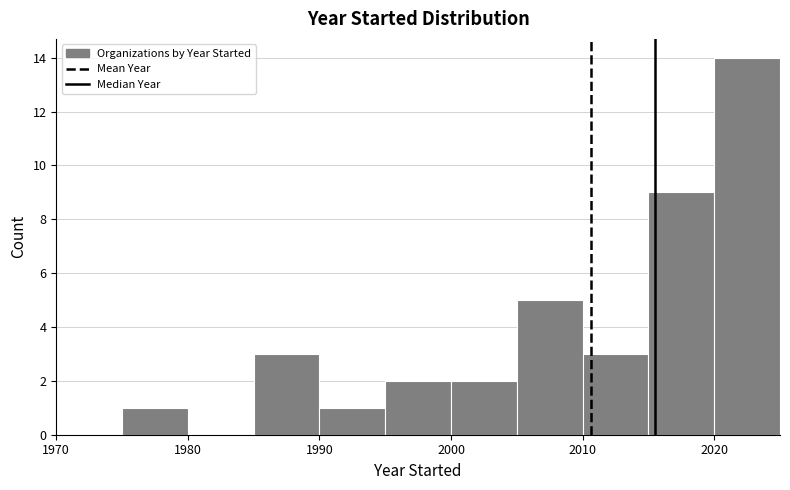

How tall is the bar that spans 2020 to 2025 on the x-axis? The values are not printed on the chart, so give them approximately, as read against the axis.

14